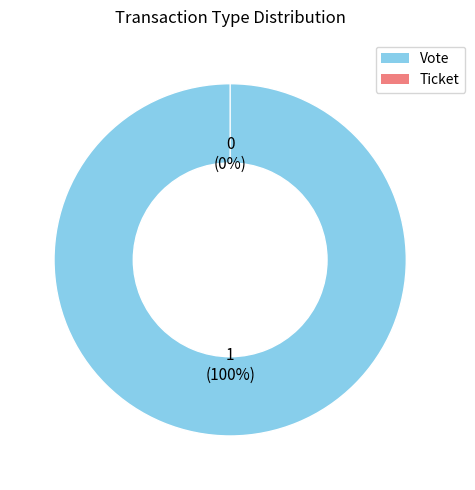

What is the smallest slice in the pie chart?

Ticket